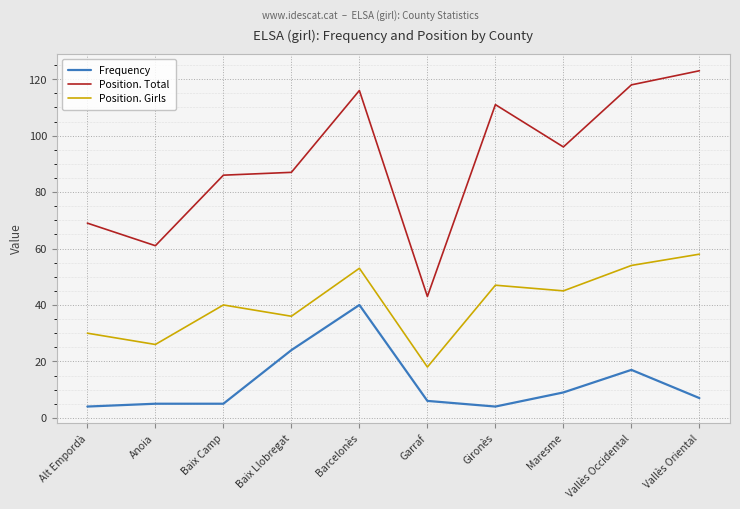

Which series has the widest spread of values?

Position. Total